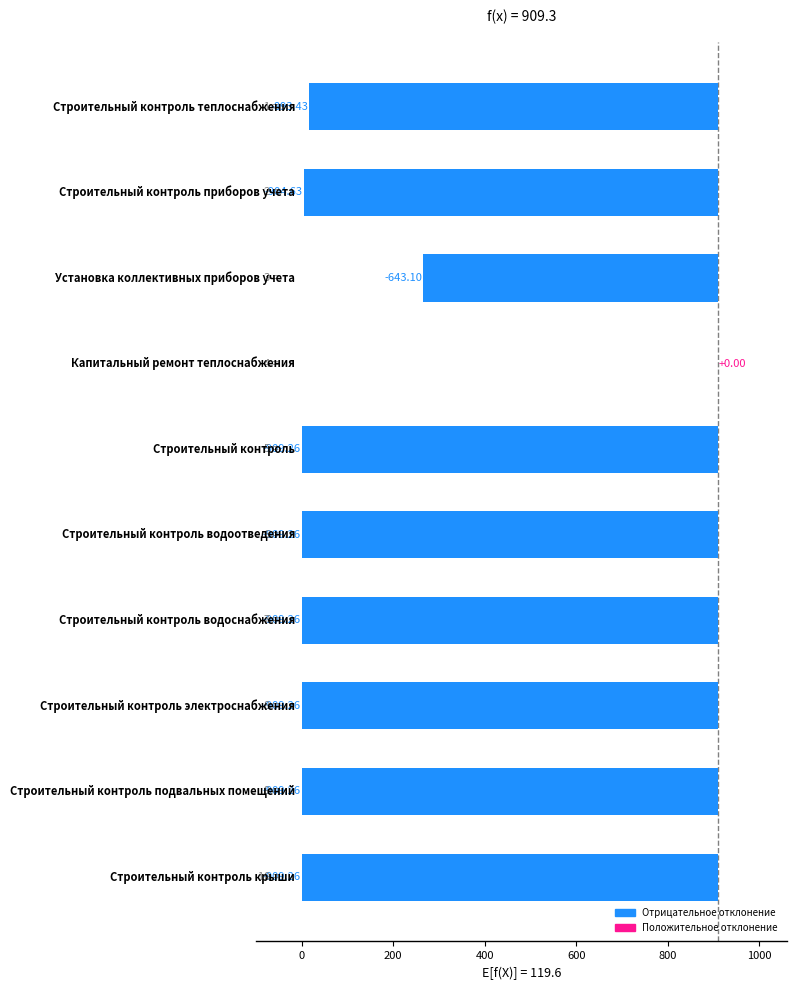

What value does the data have at 600?

909.3